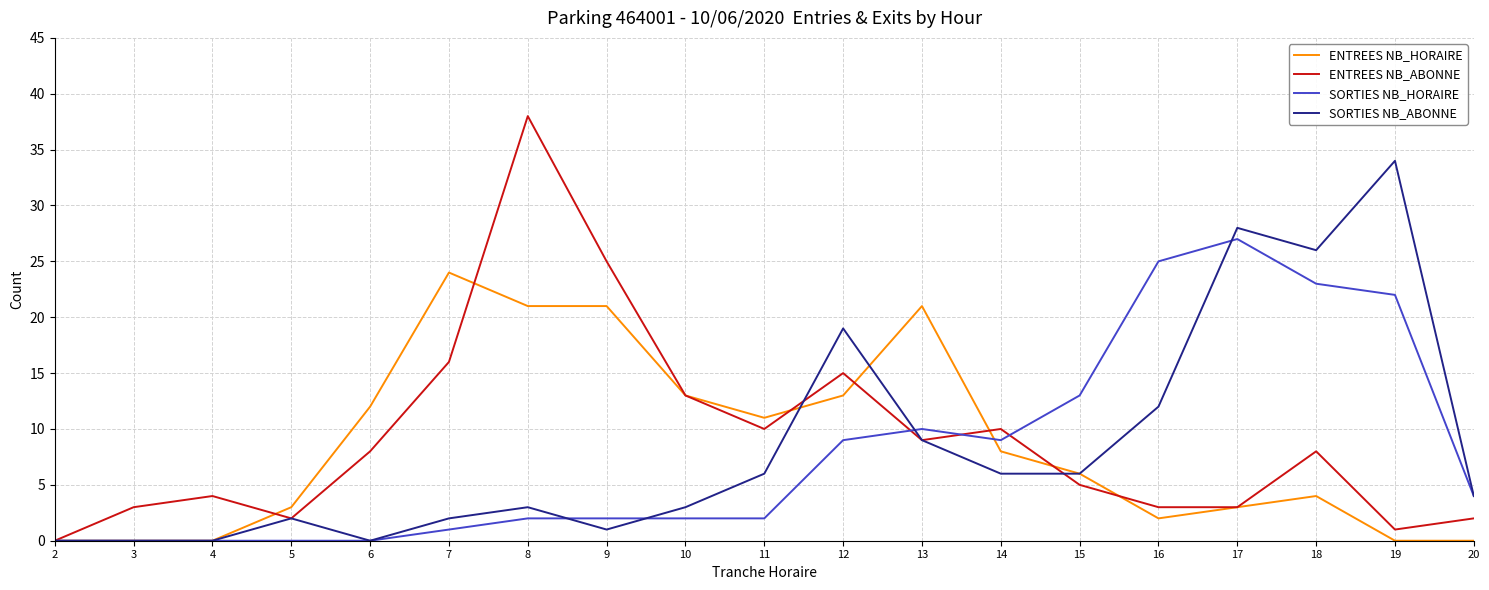

Which series has the widest spread of values?

ENTREES NB_ABONNE